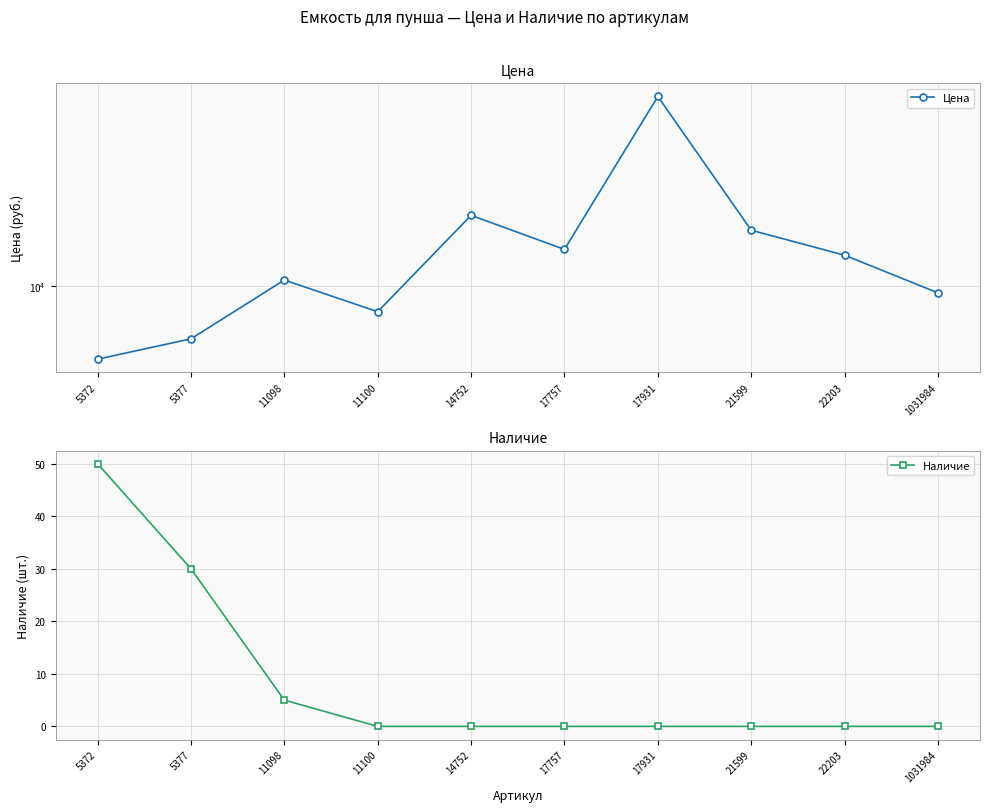

Reading left to right, list all the values displayed in this chart.

Цена: 5118	6165	10572	7906	19126	14000	56872	16691	13270	9397
Наличие: 50	30	5	0	0	0	0	0	0	0